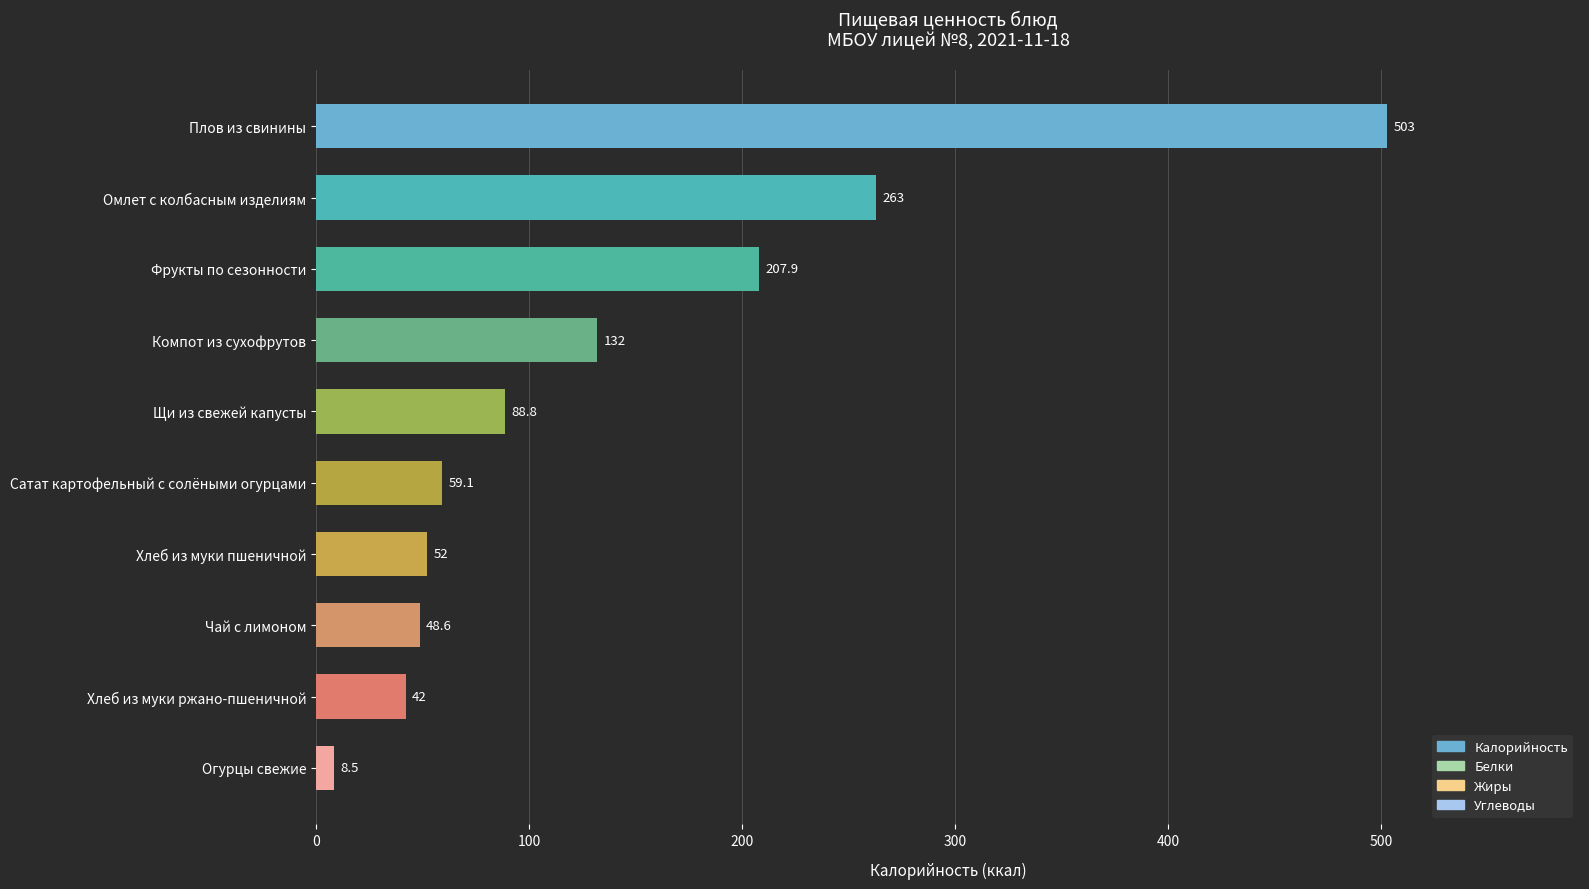

What is the difference between the maximum and minimum values?

494.5